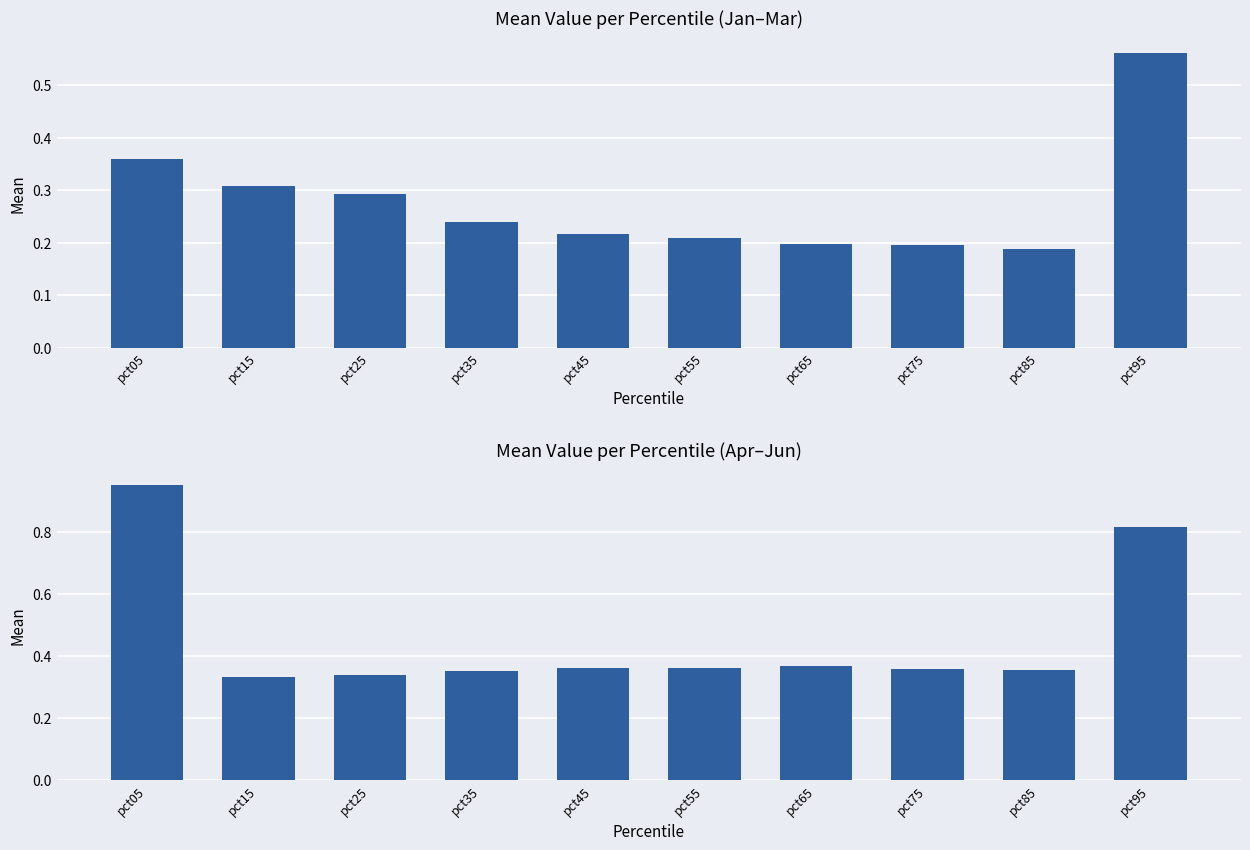

Between pct25 and pct35, which is larger?

pct35